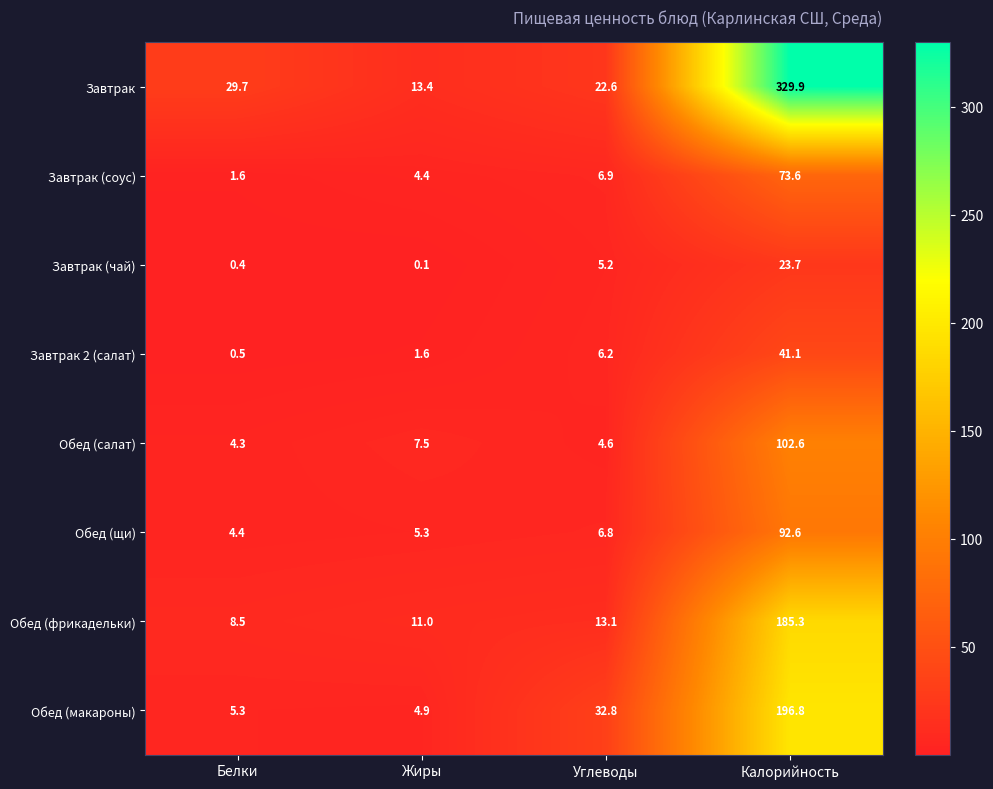

How many data points does each series have?

4